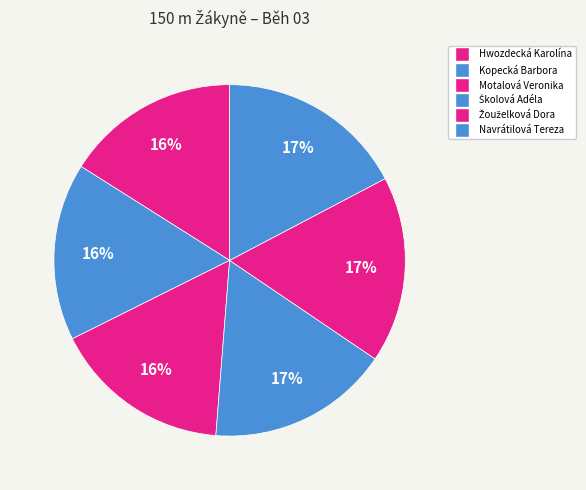

What percentage is the Hwozdecká Karolína slice, to the nearest percent?

16%